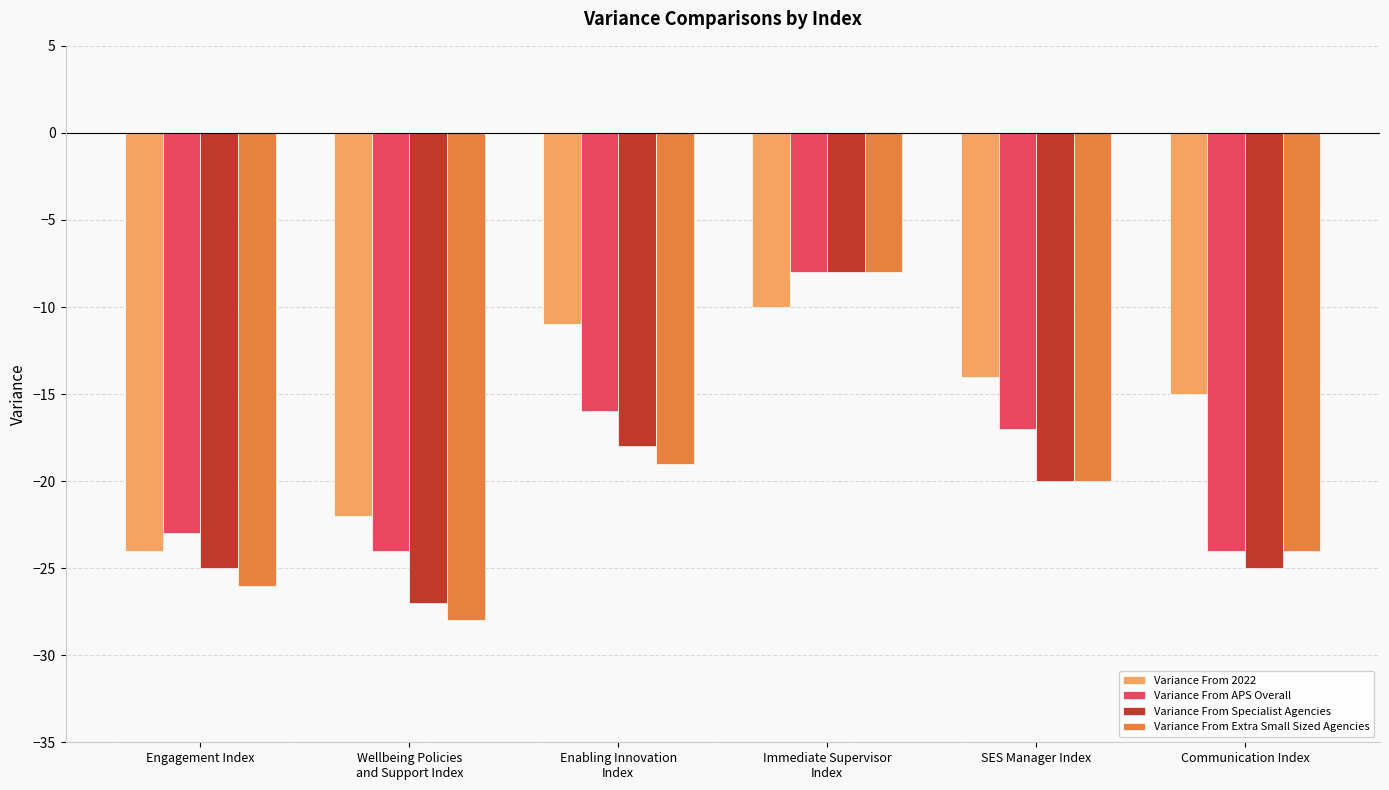

True or false: Variance From Extra Small Sized Agencies has a value of -26 at Engagement Index.

True